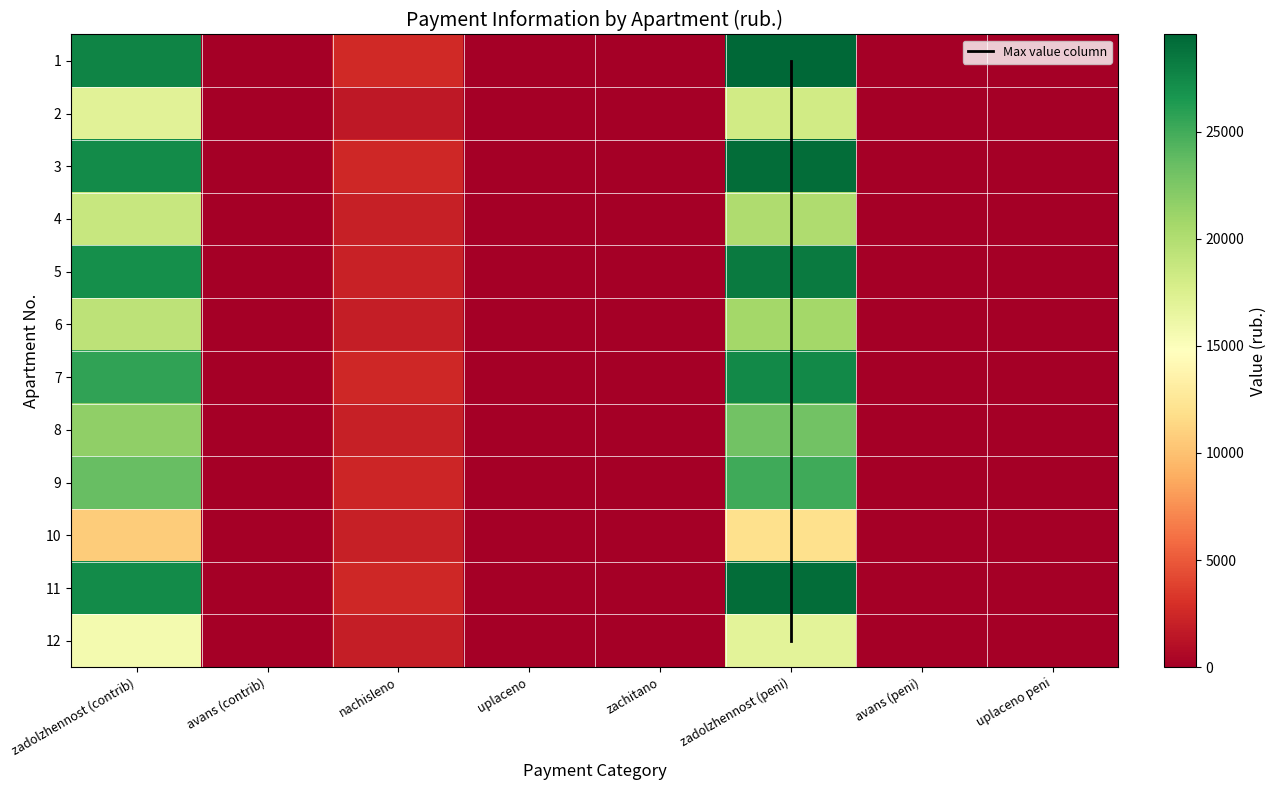

Which series changed the most between uplaceno and uplaceno peni?

1